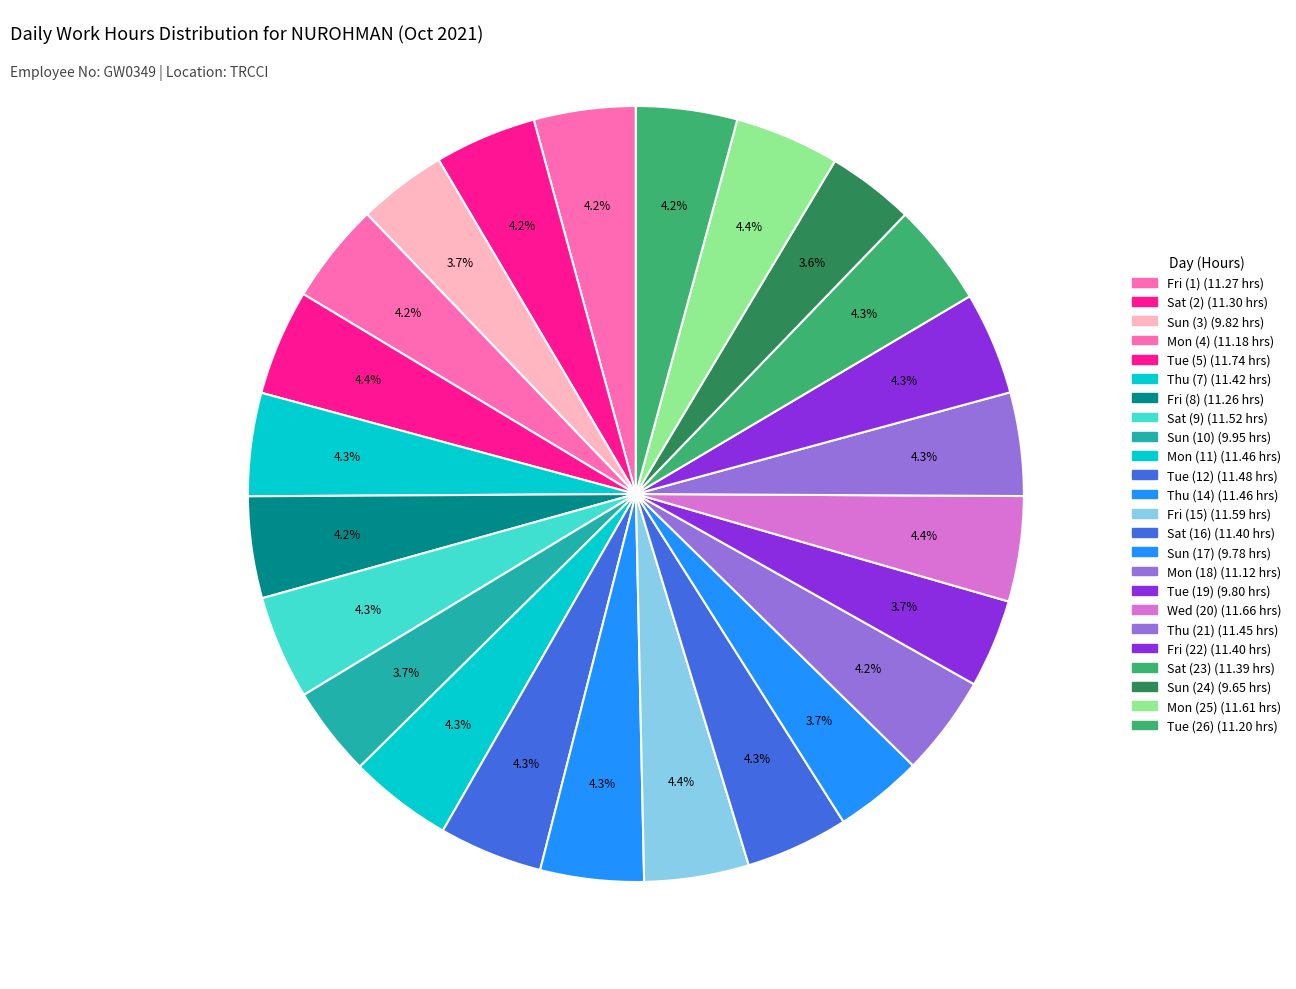

Count the number of slices in the pie.

24